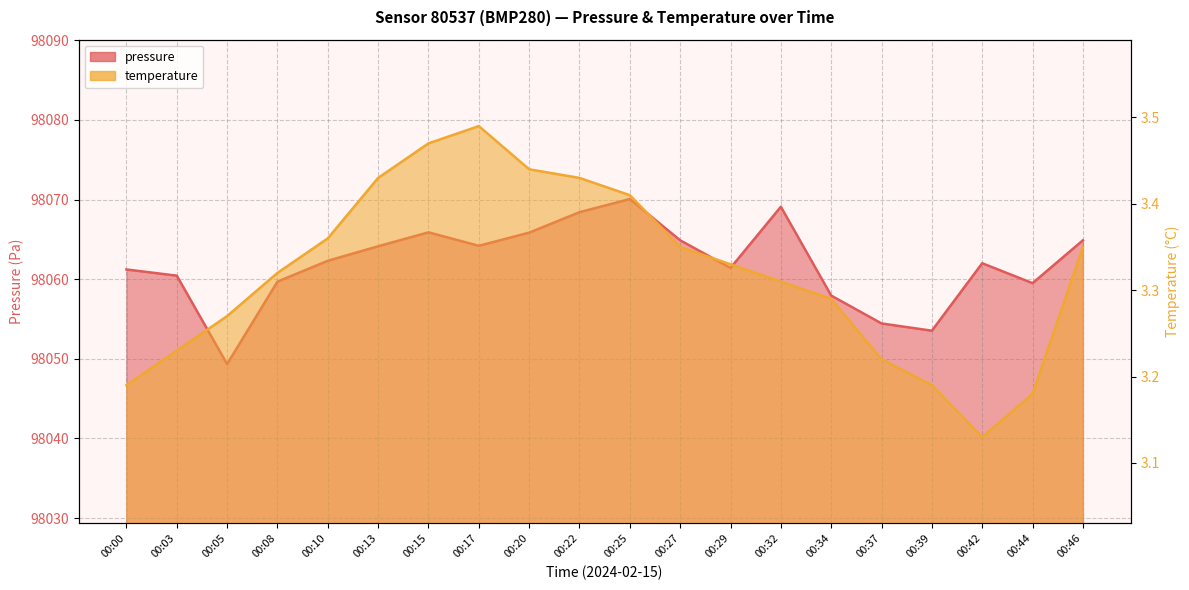

What is the value of the pressure point at the 9th from the left?

98065.8